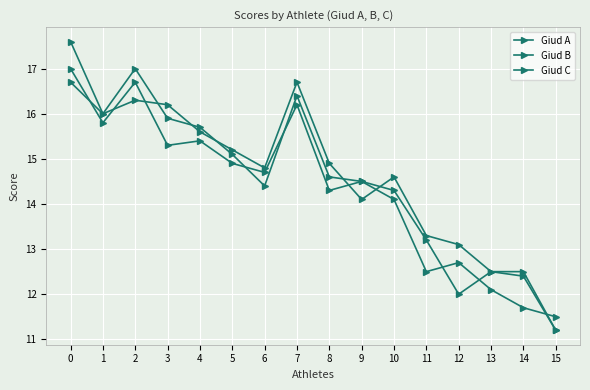

Count the number of data series in this chart.

3